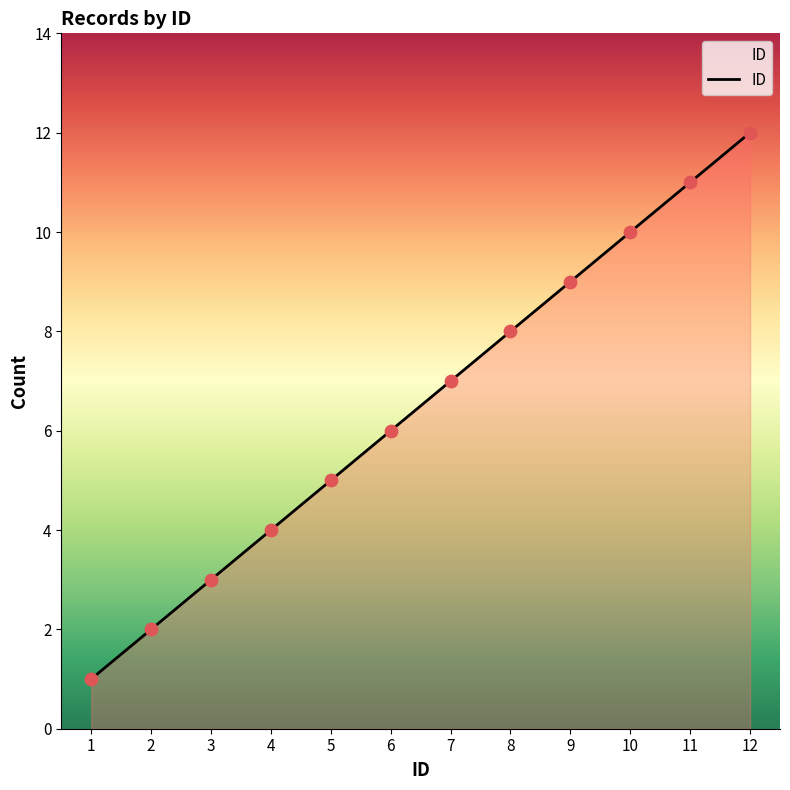

What is the change in value from 2 to 8?

+6